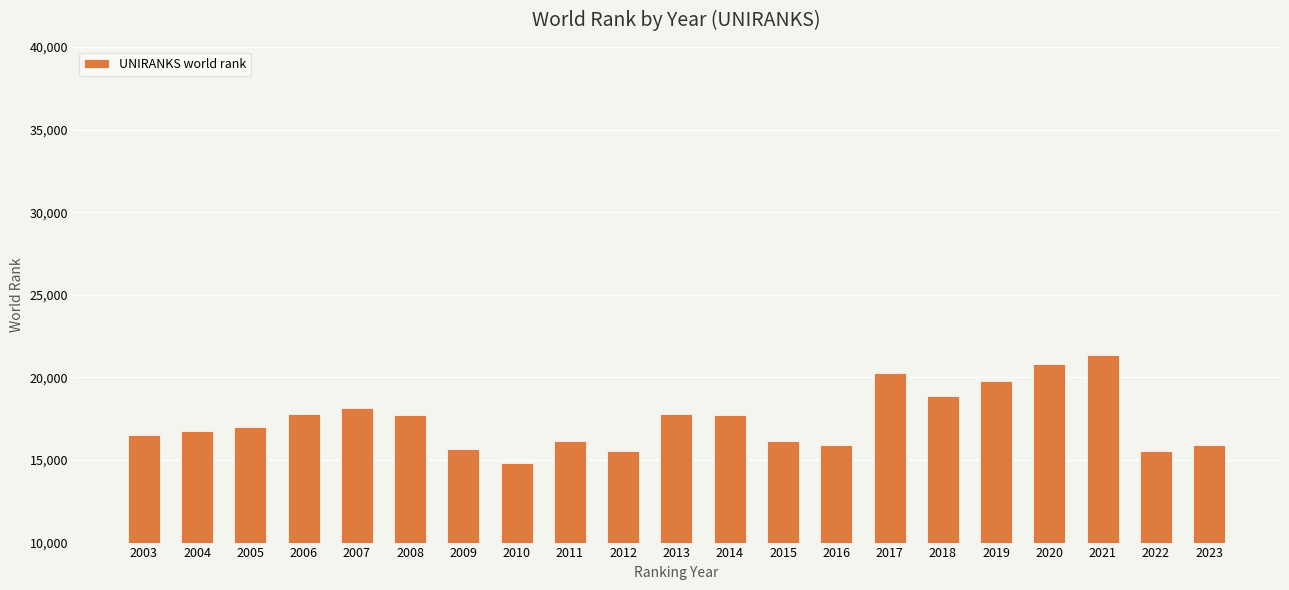

What is the approximate value at 2013?

17798